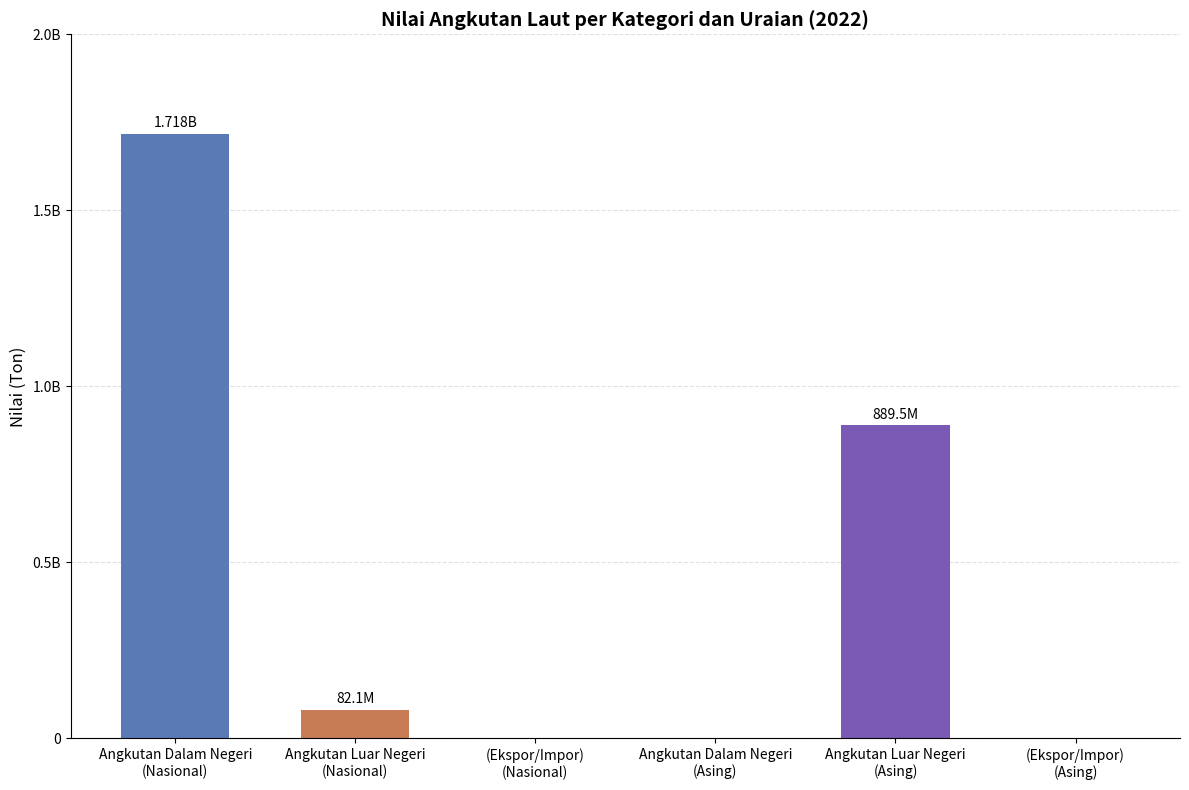

Rank the categories by value from highest to lowest.

Angkutan Dalam Negeri
(Nasional), Angkutan Luar Negeri
(Asing), Angkutan Luar Negeri
(Nasional), (Ekspor/Impor)
(Nasional), Angkutan Dalam Negeri
(Asing), (Ekspor/Impor)
(Asing)